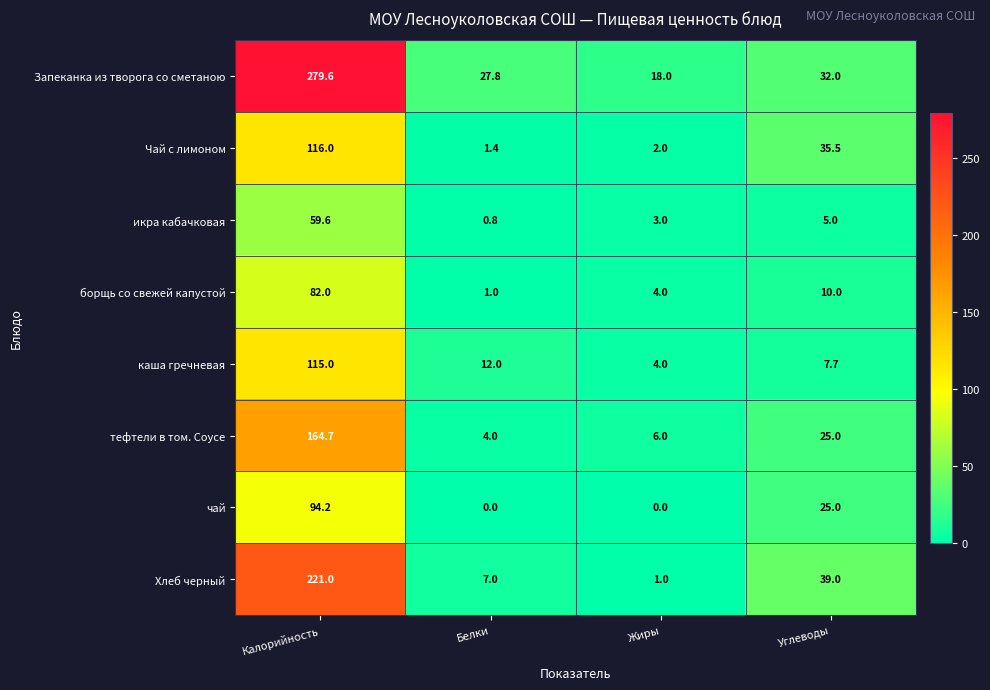

Between Калорийность and Белки, which series saw the biggest shift?

Запеканка из творога со сметаною